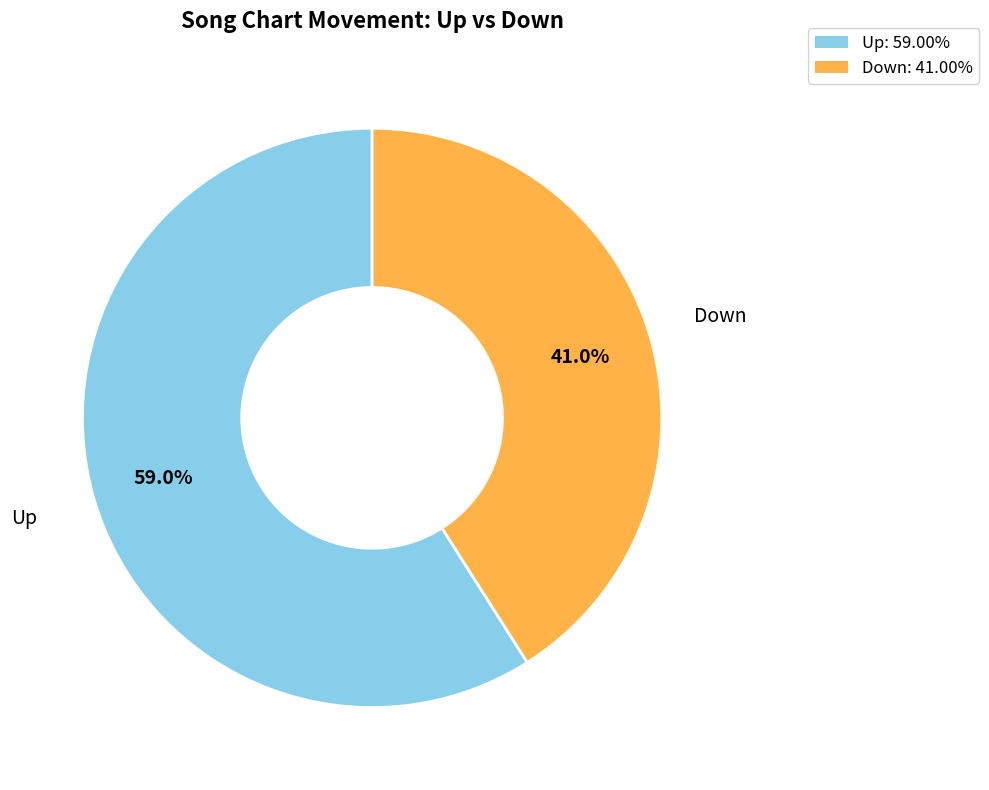

How many slices are in this pie chart?

2